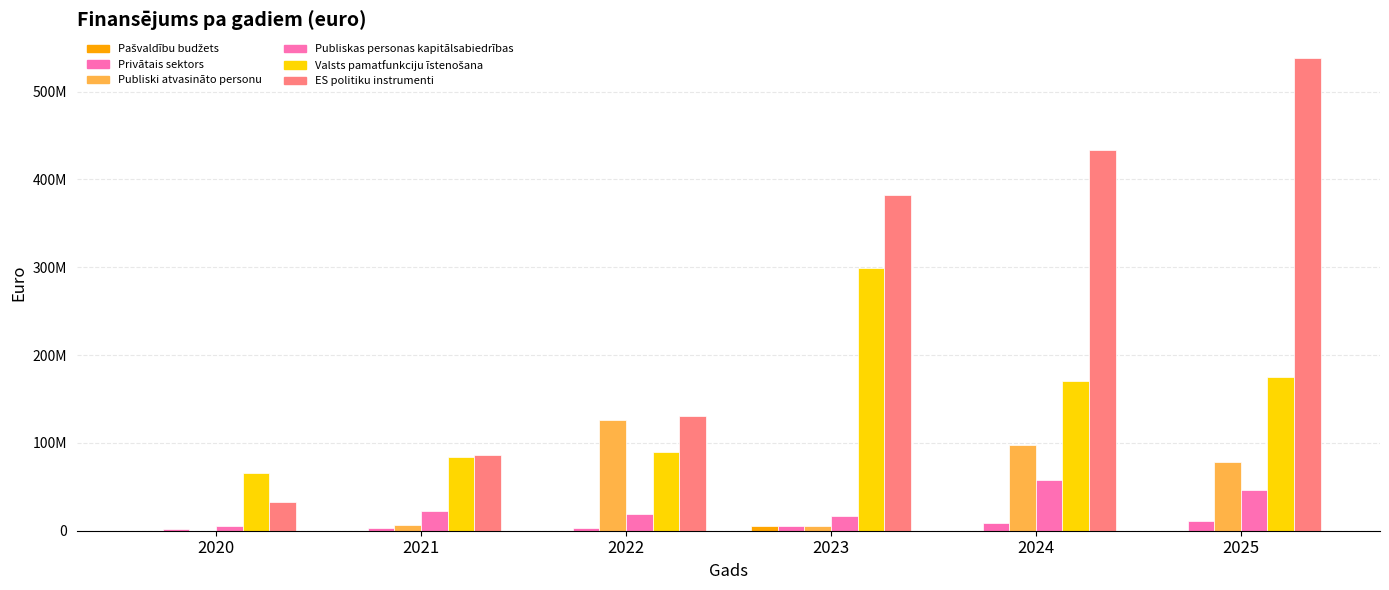

Which series has the largest total across all categories?

ES politiku instrumenti